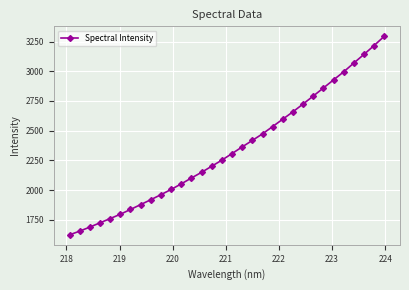

What is the maximum value shown in the chart?

3294.1